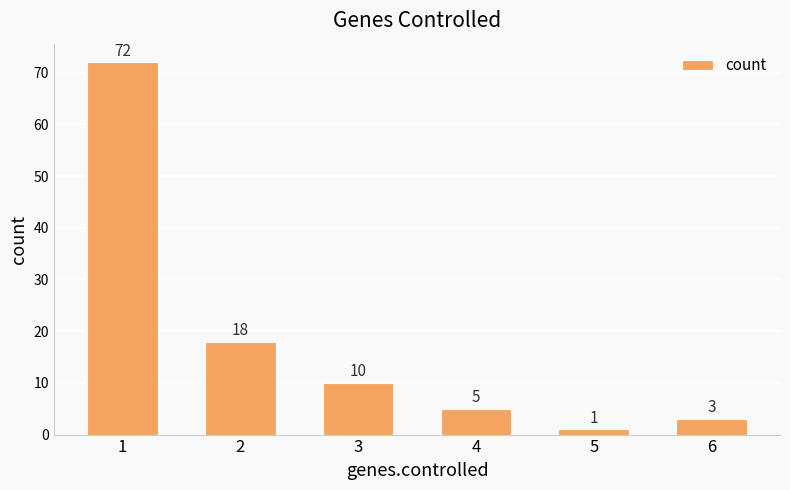

What is the value of the 2nd bar from the left?

18